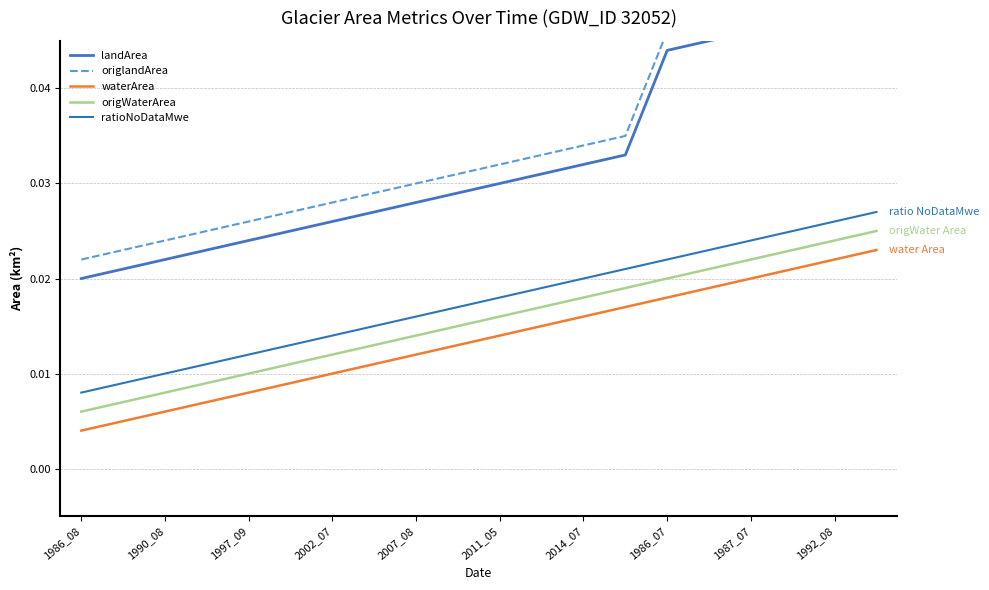

Between 15 and 17, which series saw the biggest shift?

landArea